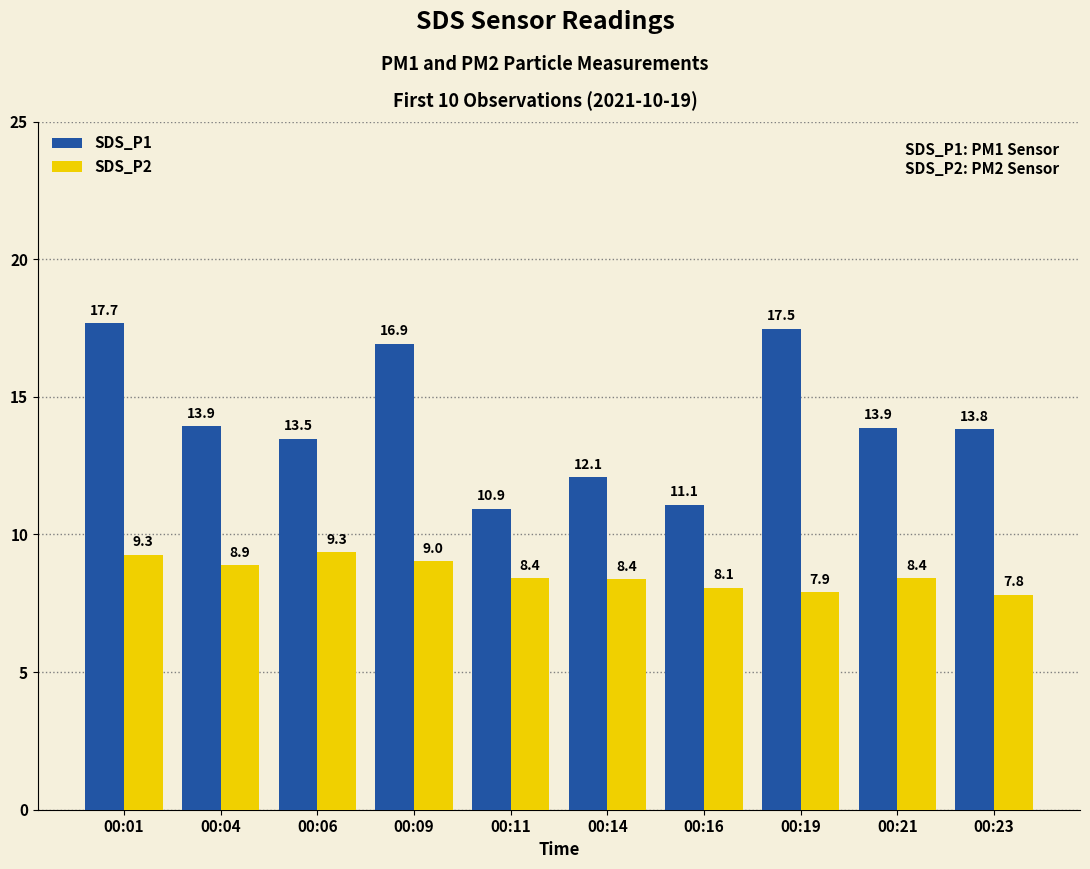

Between 00:19 and 00:23, which series saw the biggest shift?

SDS_P1